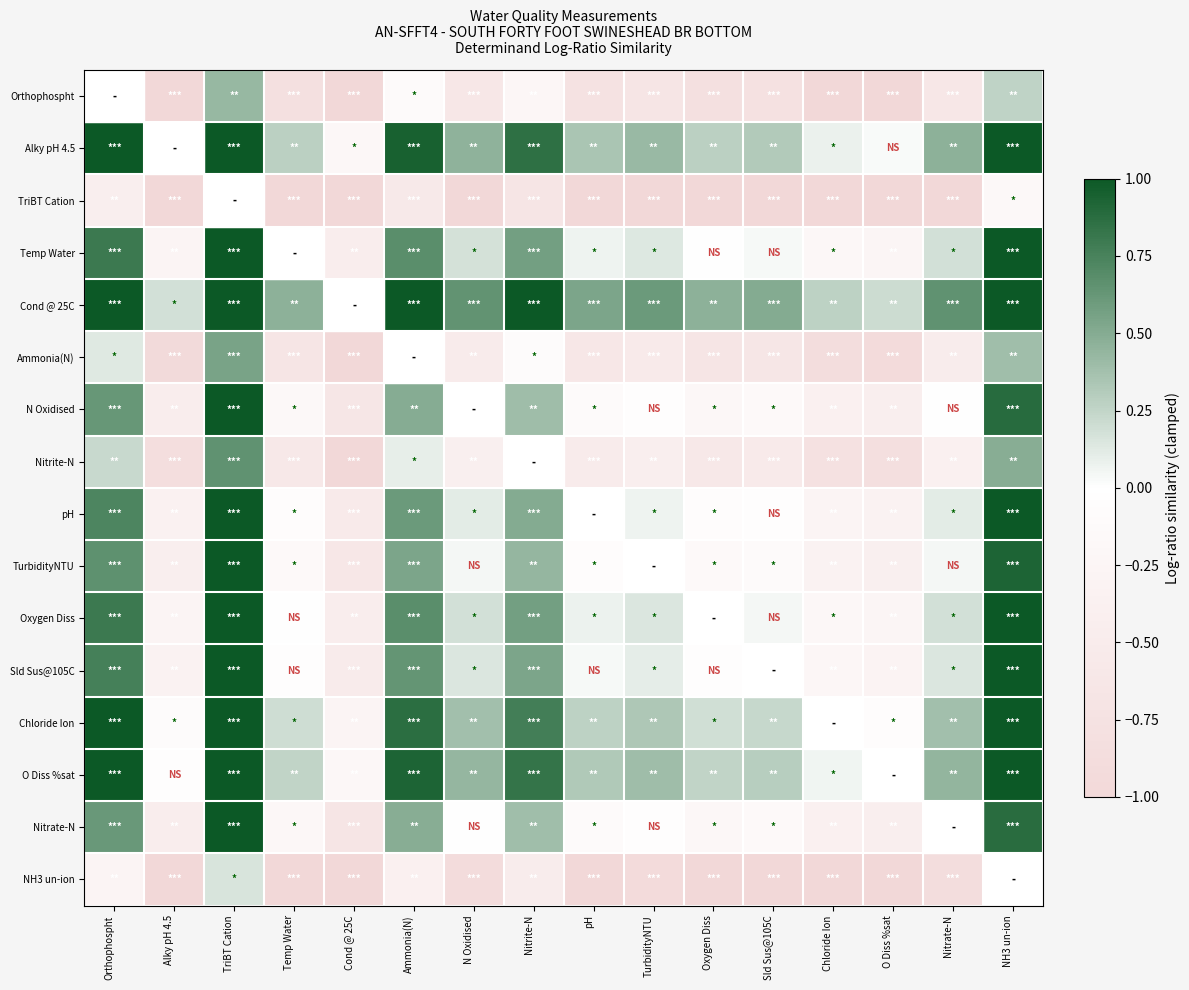

List the series in order of their peak value, highest first.

Orthophospht, Alky pH 4.5, Temp Water, Cond @ 25C, N Oxidised, pH, TurbidityNTU, Oxygen Diss, Sld Sus@105C, Chloride Ion, O Diss %sat, Nitrate-N, Nitrite-N, Ammonia(N), NH3 un-ion, TriBT Cation